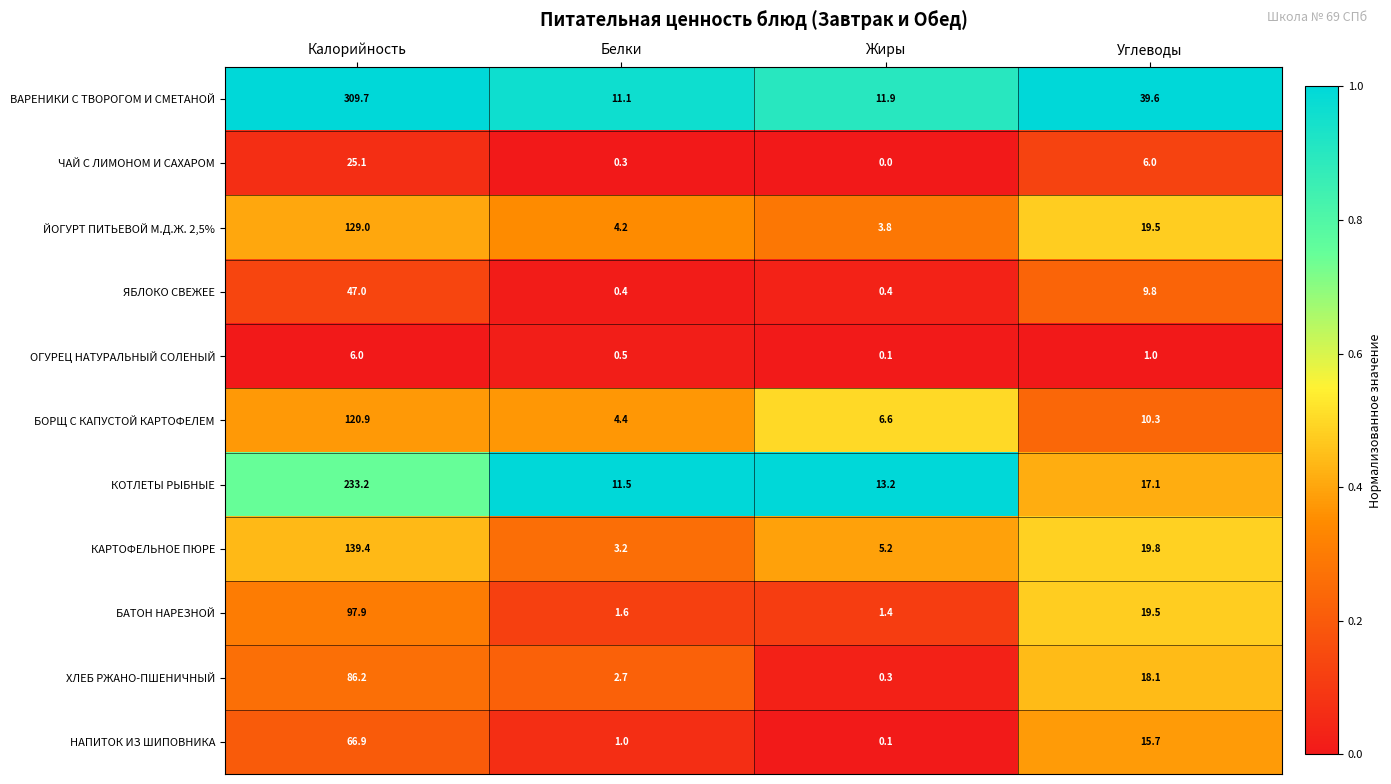

The value of ЧАЙ С ЛИМОНОМ И САХАРОМ at Углеводы is 6.0. True or false?

True